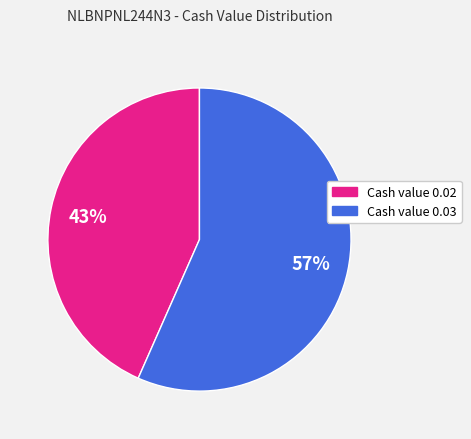

To the nearest percent, what is the average slice percentage?

50%